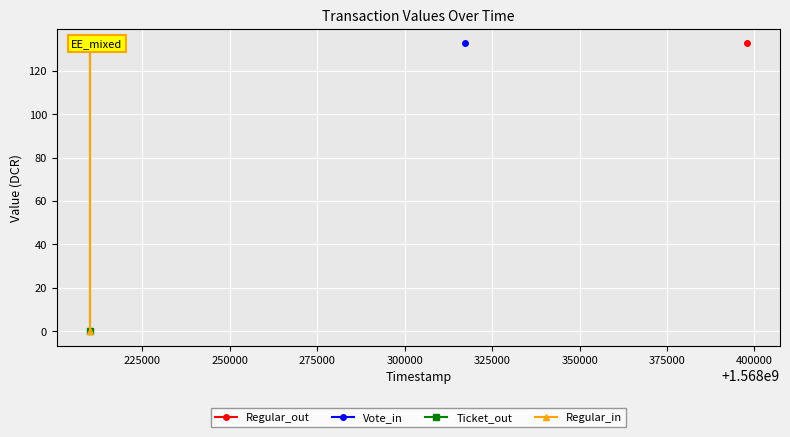

Which series has the largest range (max minus min)?

Ticket_out